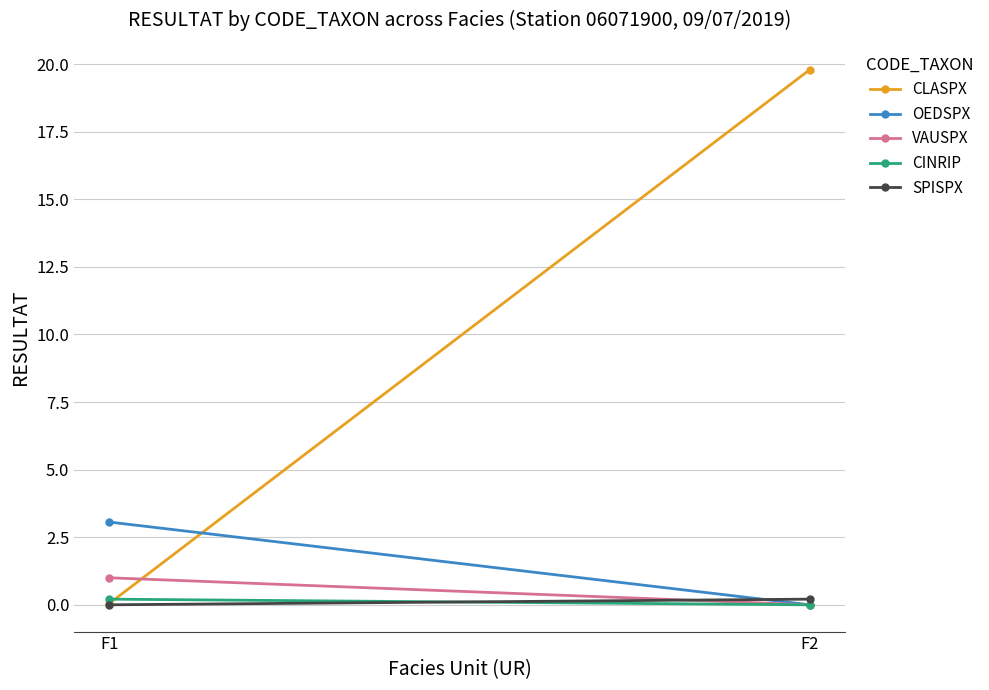

Between F2 and F1, which is larger?

F2